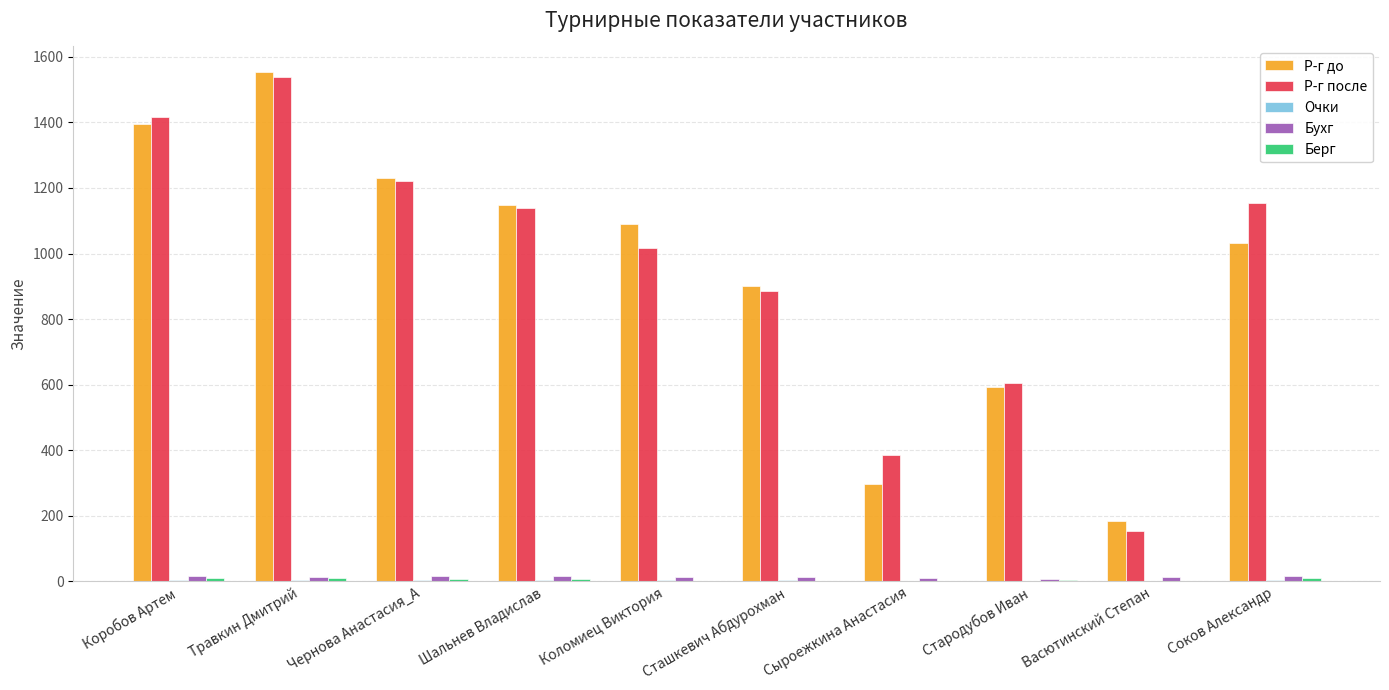

Is the value of Бухг at Сташкевич Абдурохман greater than the value of Р-г до at Чернова Анастасия_А?

No